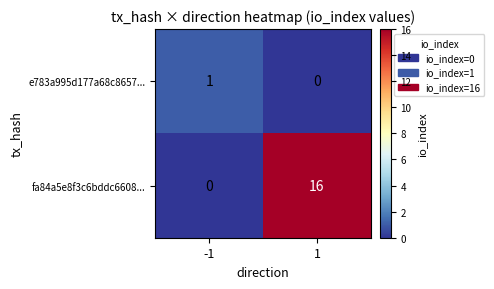

Which series has the widest spread of values?

fa84a5e8f3c6bddc6608...